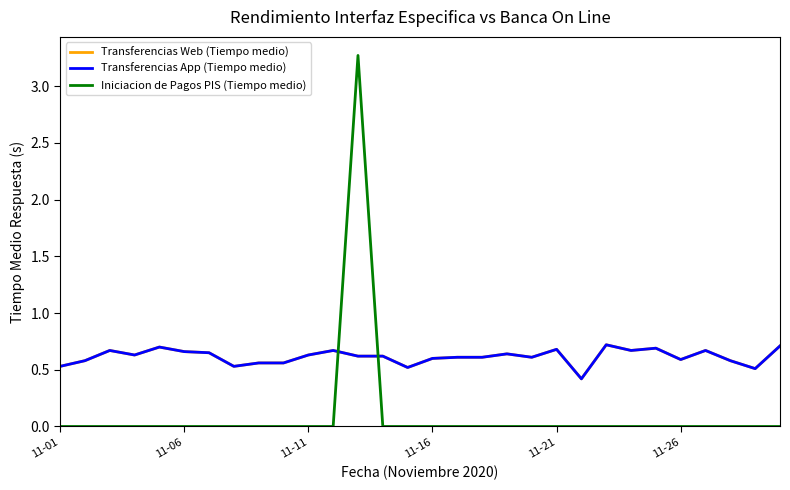

Does the chart have visible grid lines?

No